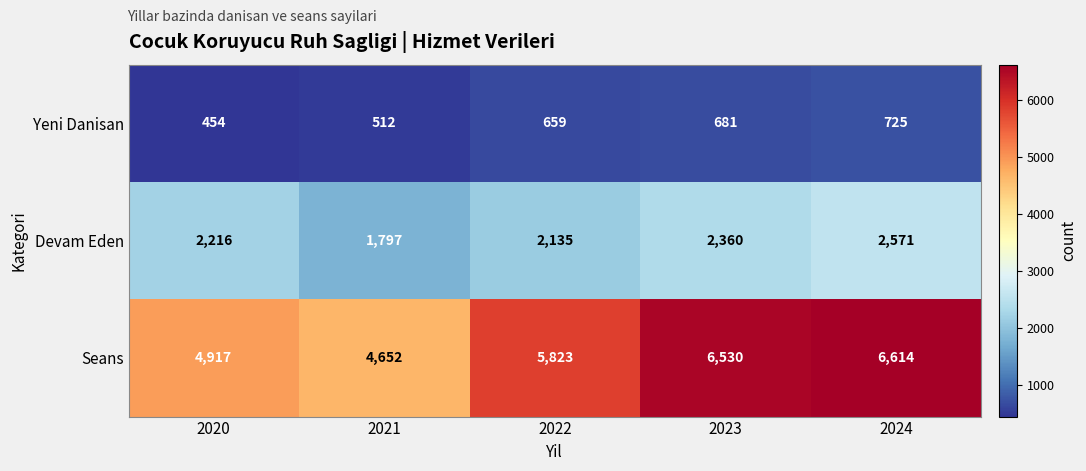

What is the total value across all series at 2024?

9910